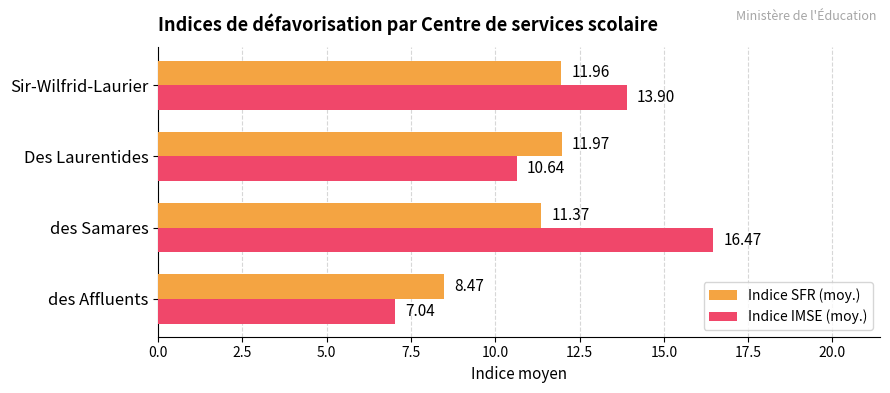

Which label corresponds to the largest value in the chart?

des Samares